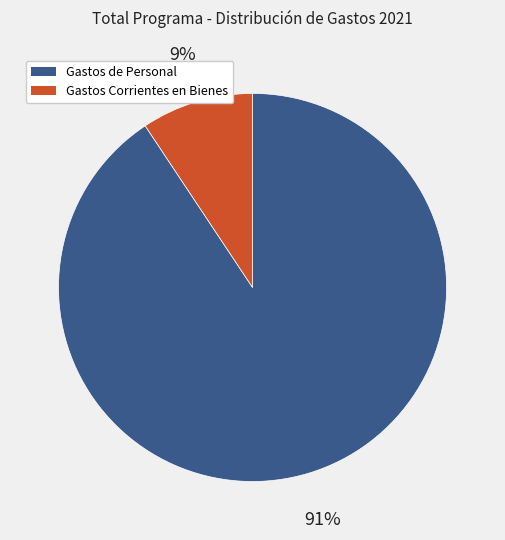

The Gastos de Personal slice represents 91% of the pie. True or false?

True